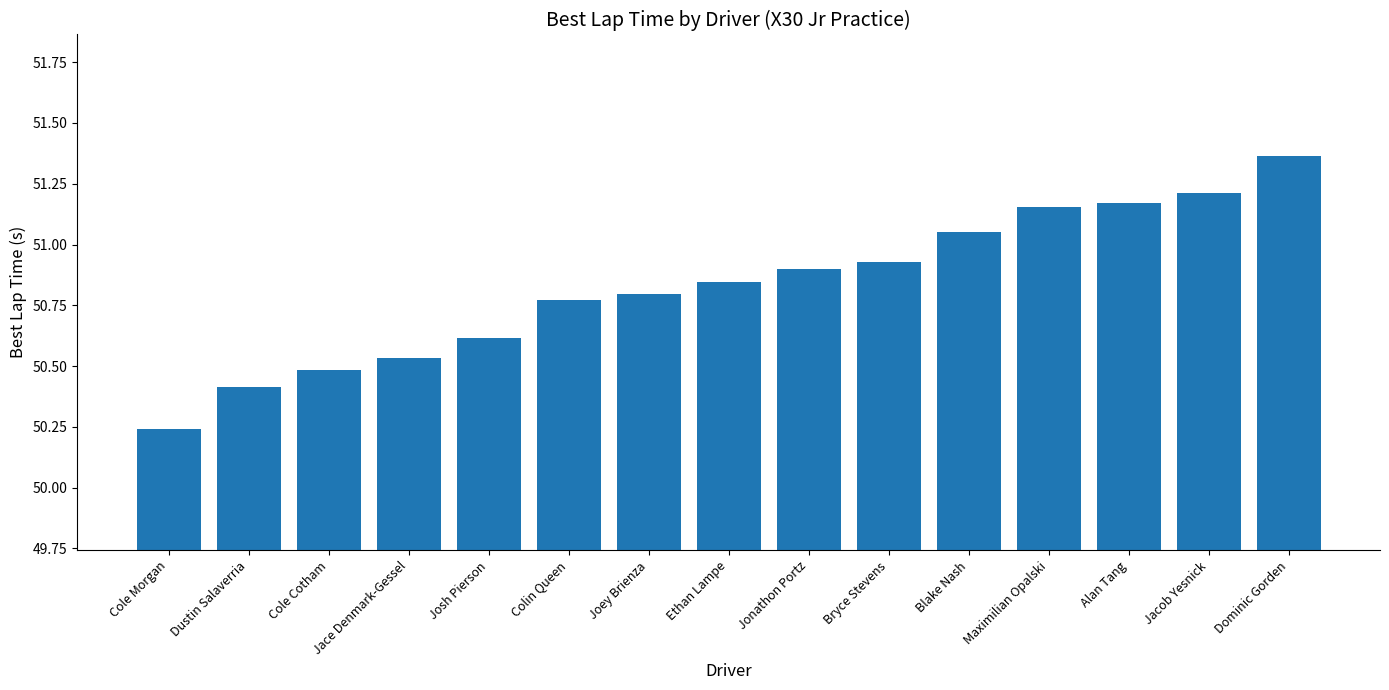

What is the label of the 14th bar from the right?

Dustin Salaverria